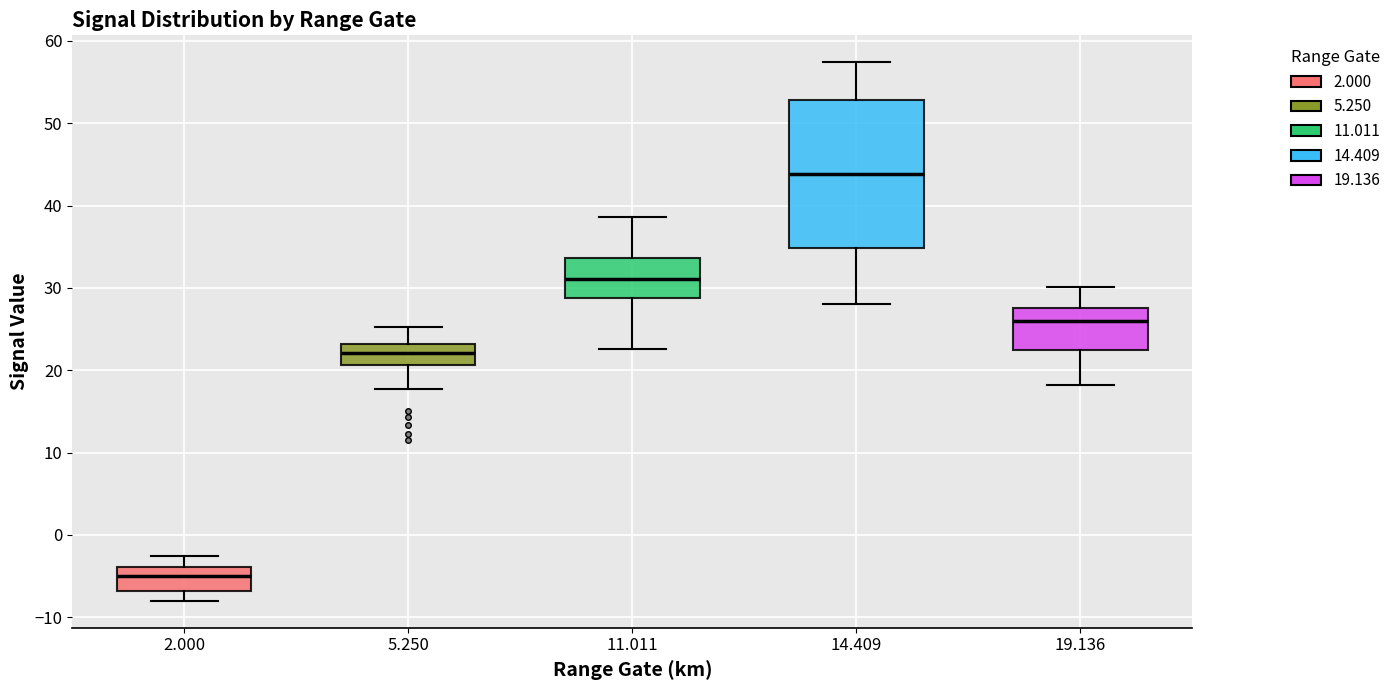

Reading left to right, read every box against the y-axis: the position of its median line, the range the box covers, and the ends of its whiskers. The values are not printed on the chart, so give them approximately, as read against the axis.

2.000: median -5, box -7 to -4, whiskers -8 to -3
5.250: median 22, box 21 to 23, whiskers 18 to 25
11.011: median 31, box 29 to 34, whiskers 23 to 39
14.409: median 44, box 35 to 53, whiskers 28 to 57
19.136: median 26, box 22 to 28, whiskers 18 to 30